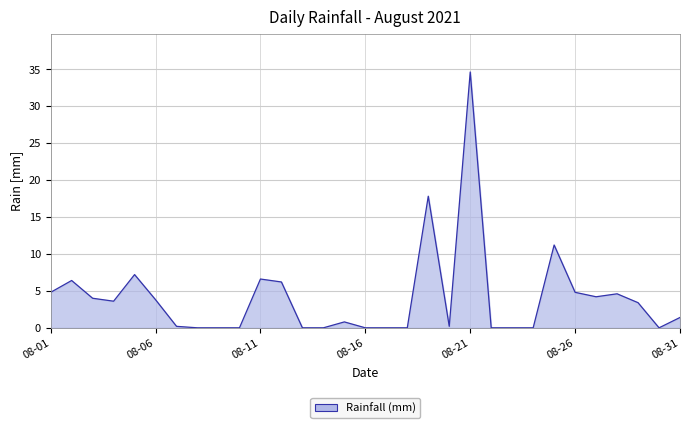

Count the number of data series in this chart.

1